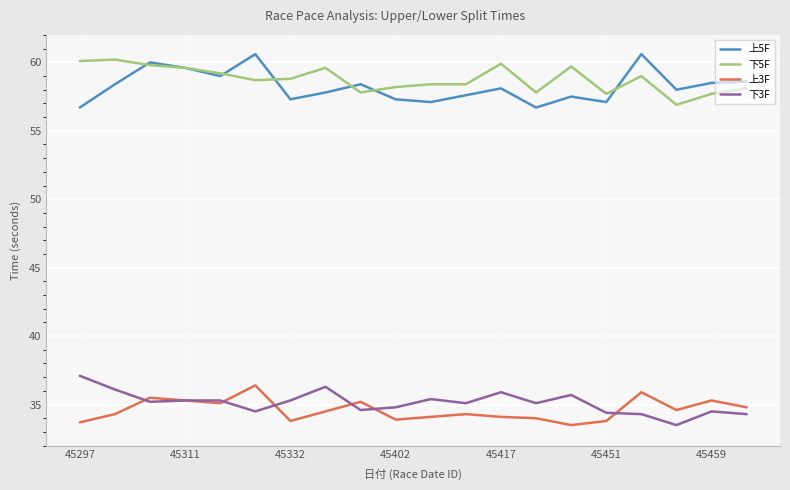

True or false: 上3F and 下5F intersect in this chart.

False